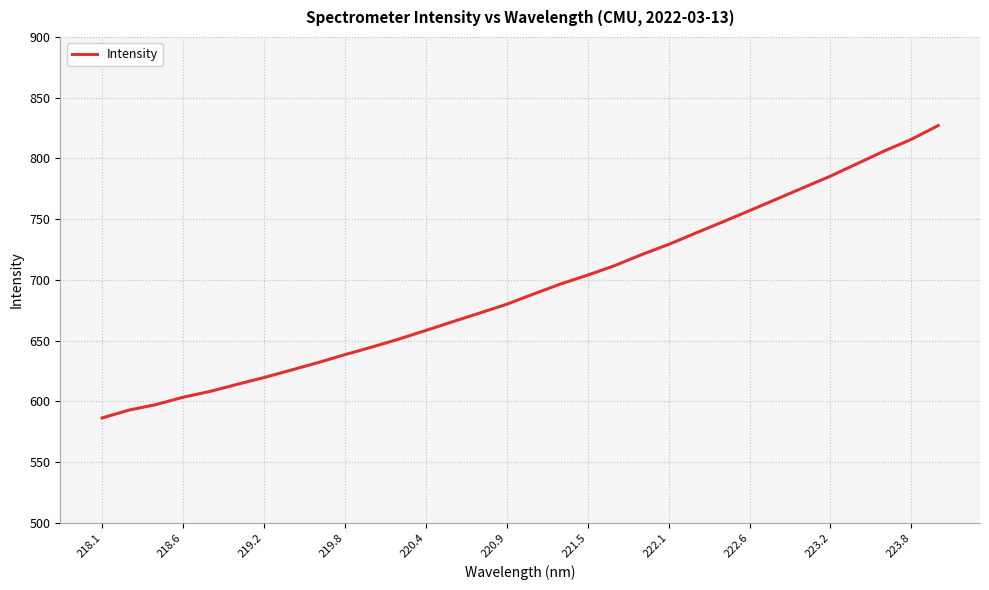

What is the maximum value shown in the chart?

827.1